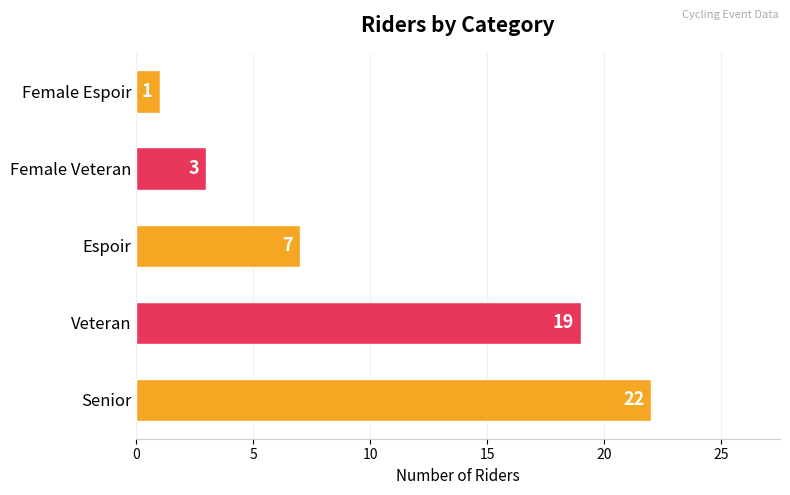

Is it true that the value at Female Veteran is 3?

True